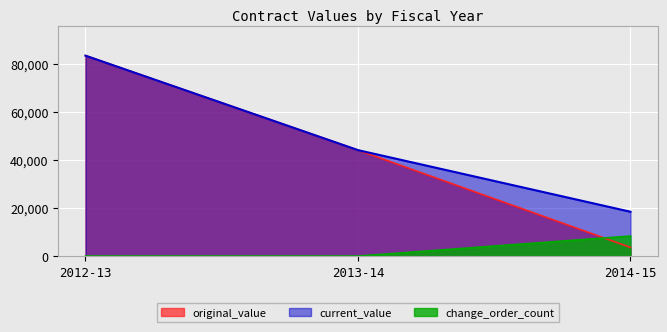

Is it true that current_value equals 67318.1 at 2013-14?

False